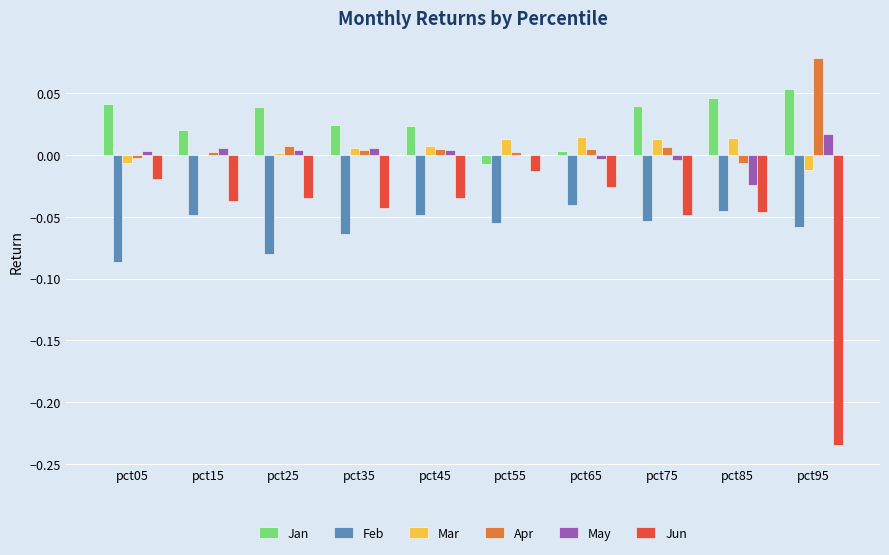

What is the sum of all Feb values?

-0.6